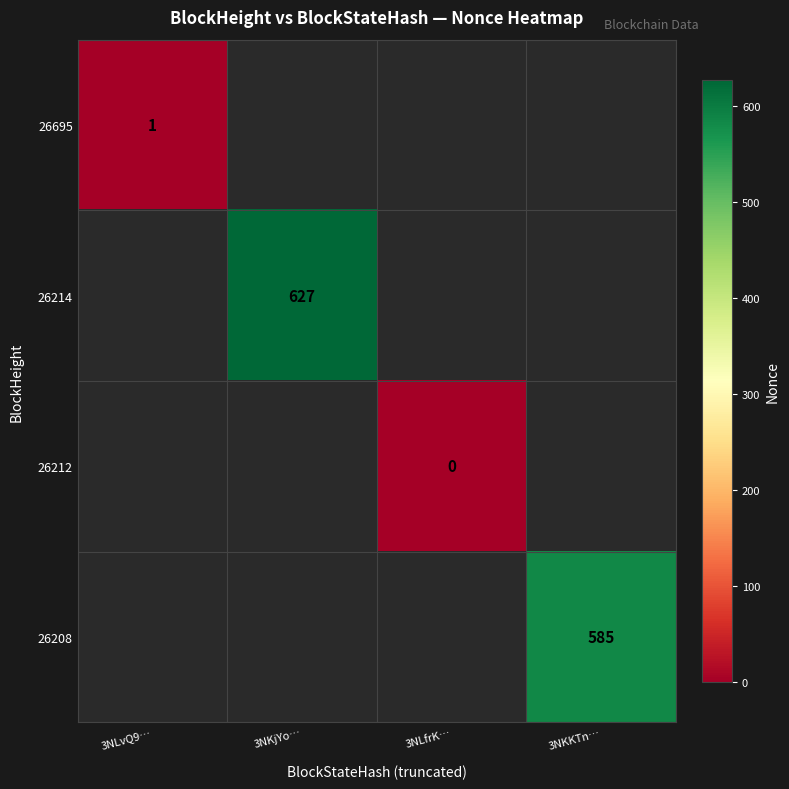

Which category has the highest value across all series?

3NKjYo…